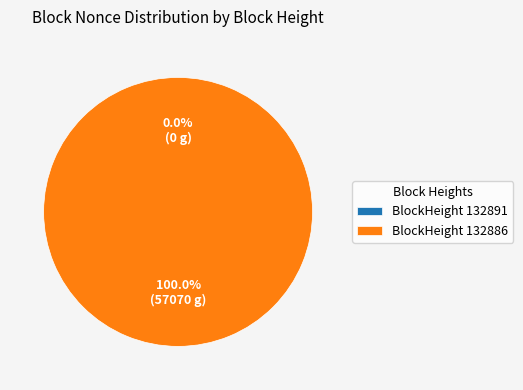

To the nearest percent, what is the difference between the largest and smallest slice percentages?

100%